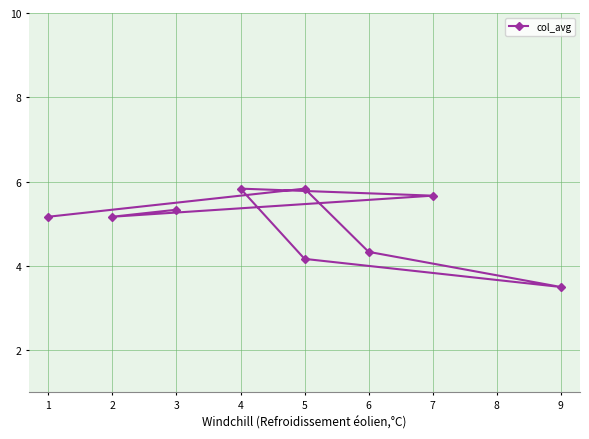

What is the sum of all values?

45.0